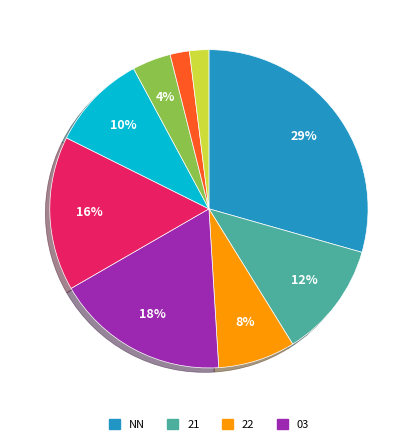

Does any single category account for the majority?

No